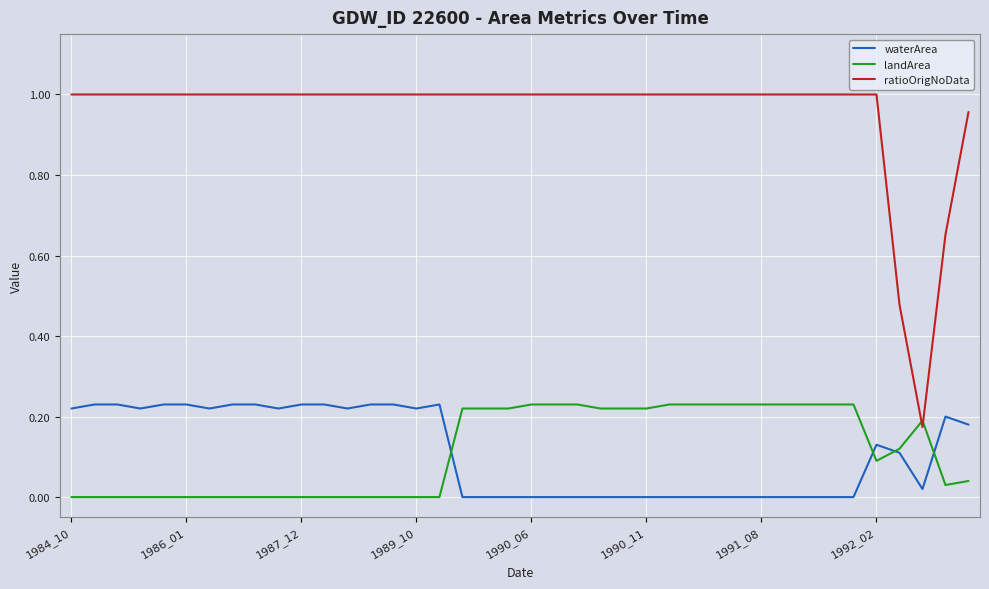

How many lines are shown in the chart?

3